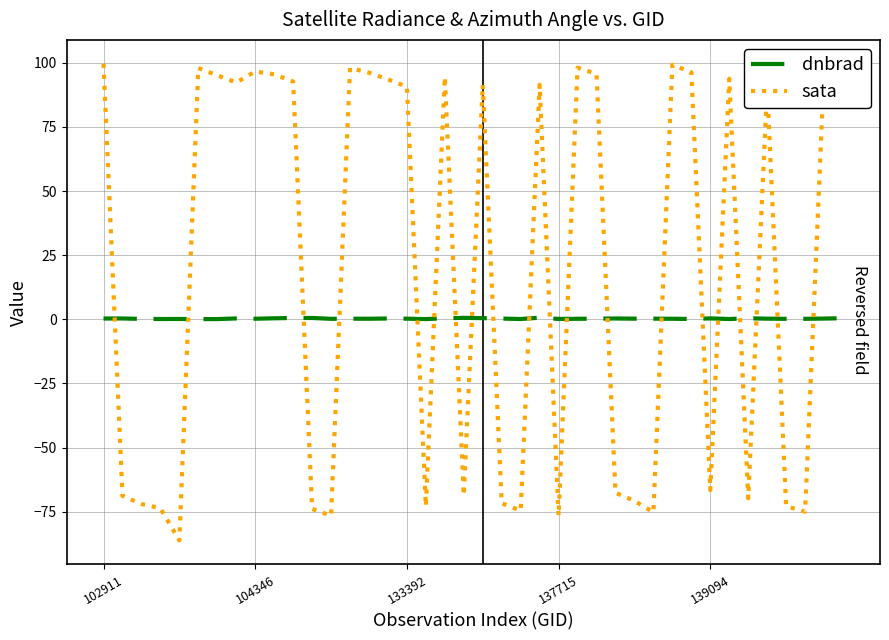

Count the number of data series in this chart.

2